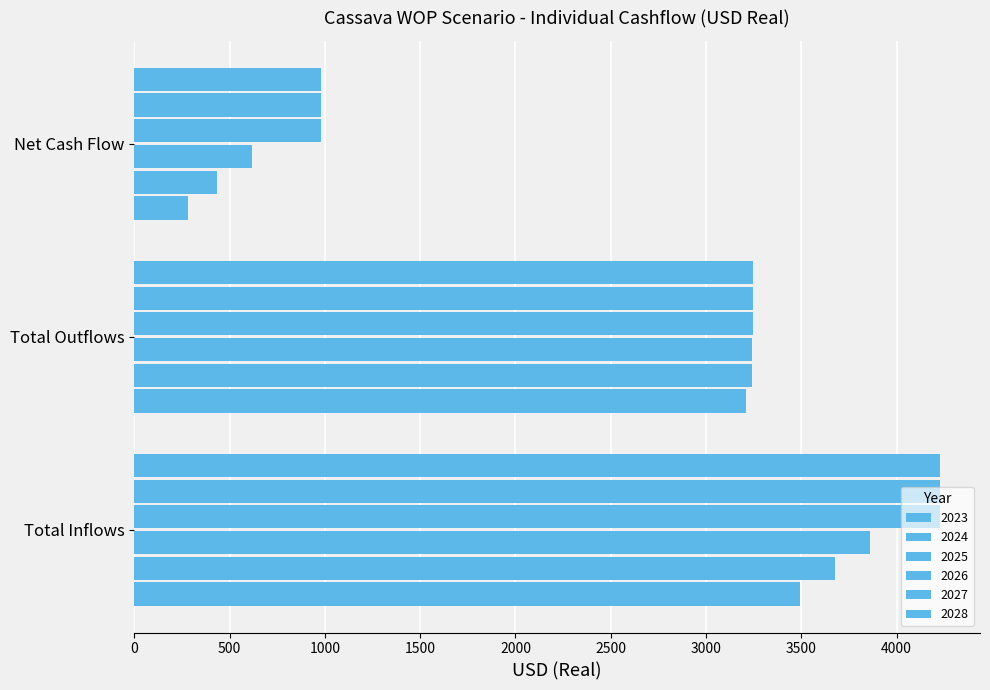

What is the difference between the maximum and second lowest values in the 2025 series?

616.2